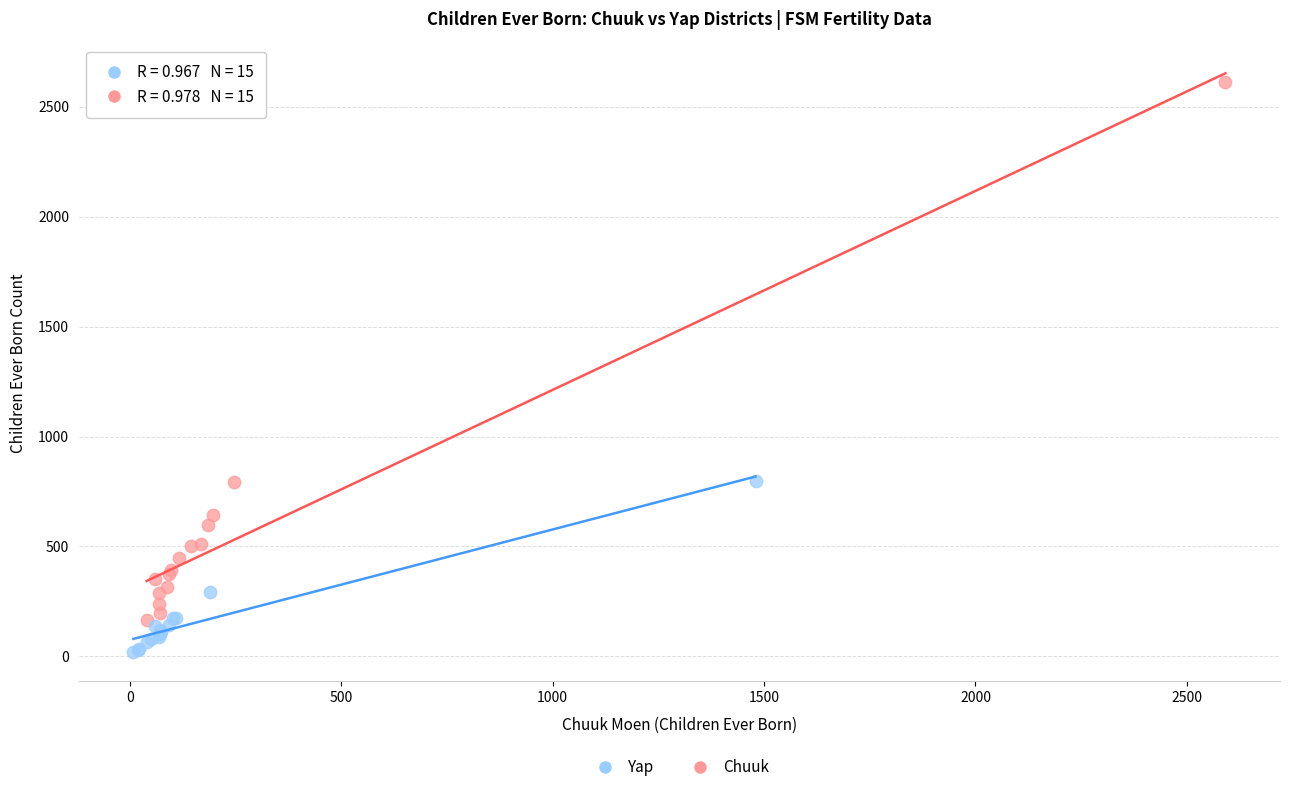

What are all the series names shown in the legend?

Yap, Chuuk